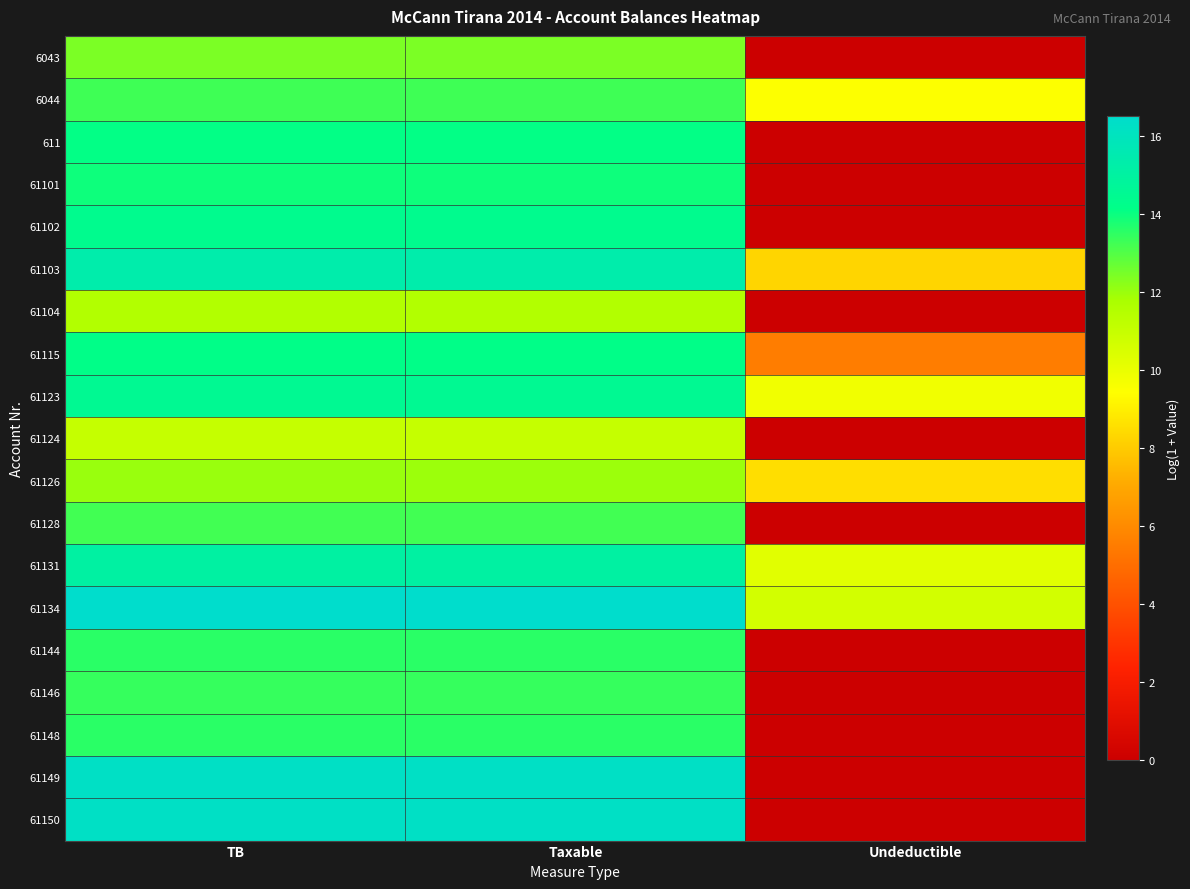

What is the greatest value displayed?

16.5